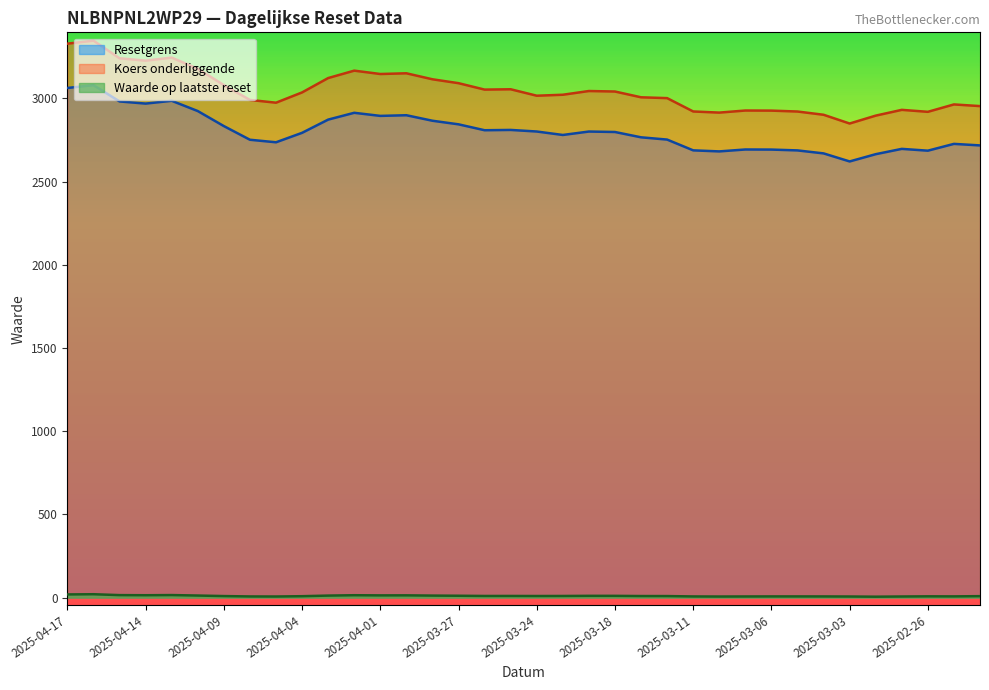

What is the minimum value shown in the chart?

5.4